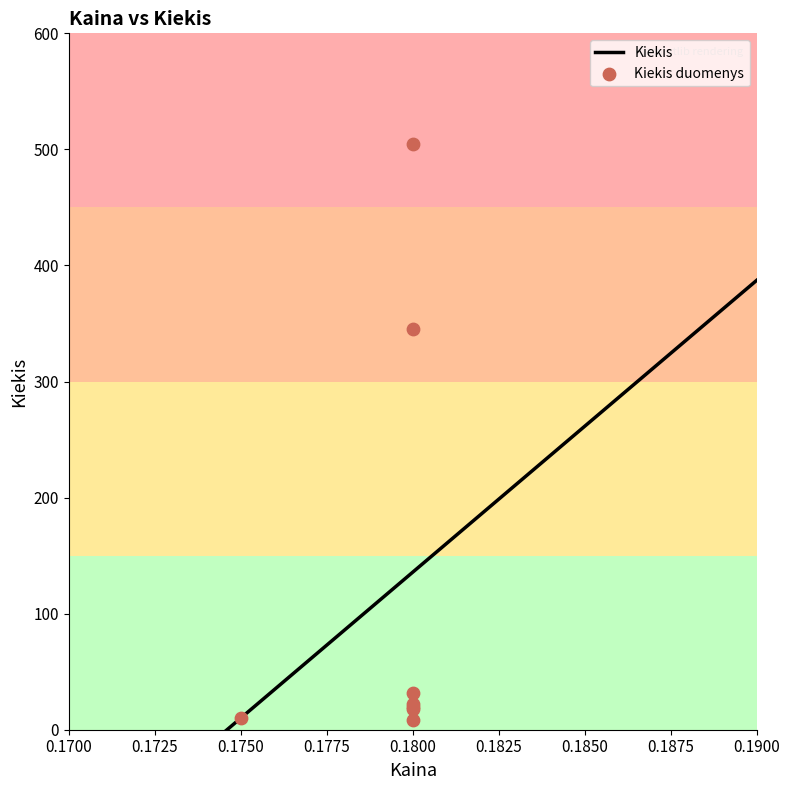

Which has a higher value, 0.175 or 0.18?

0.18